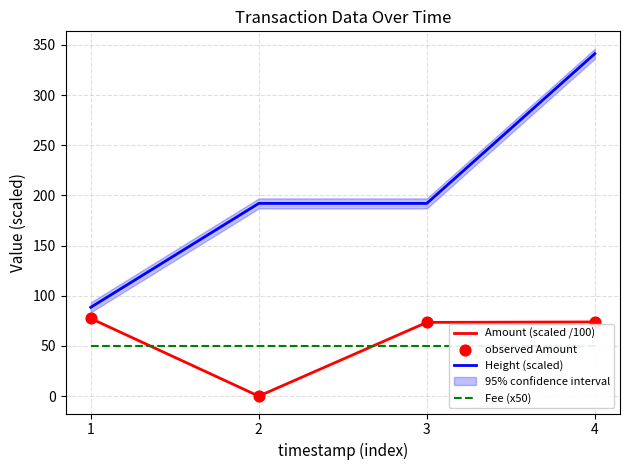

What are all the series names shown in the legend?

Amount (scaled /100), Height (scaled), Fee (x50), observed Amount